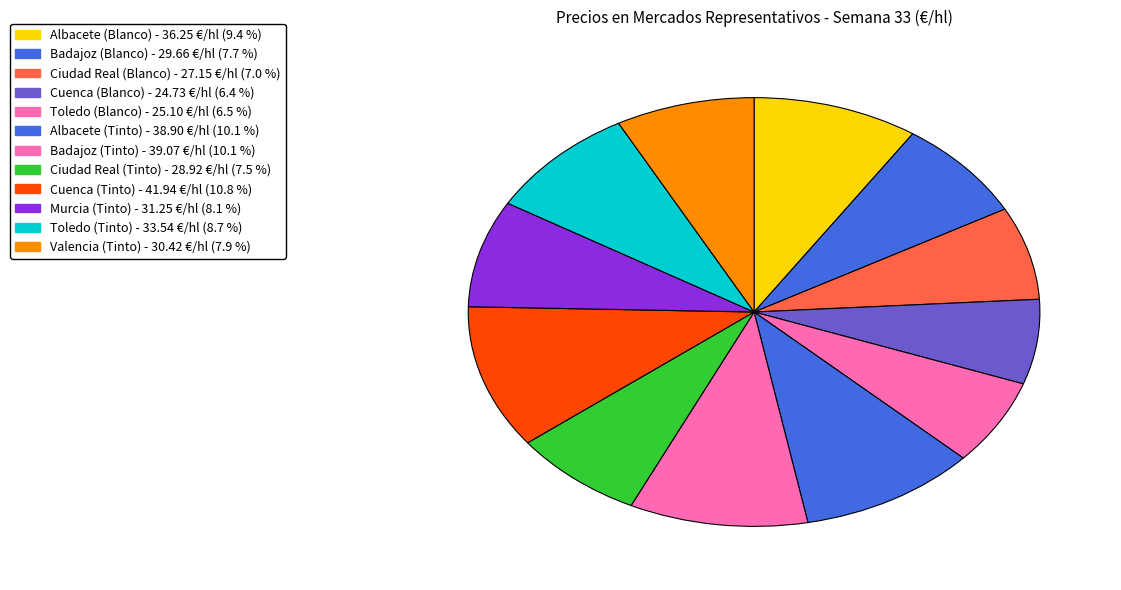

Does any single category account for the majority?

No